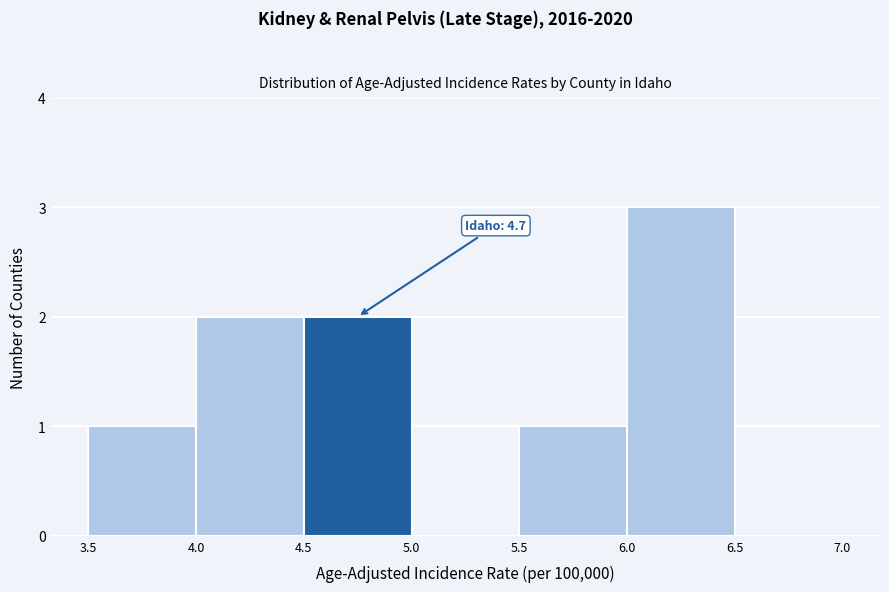

Which range on the x-axis has the tallest bar?

6.0 to 6.5